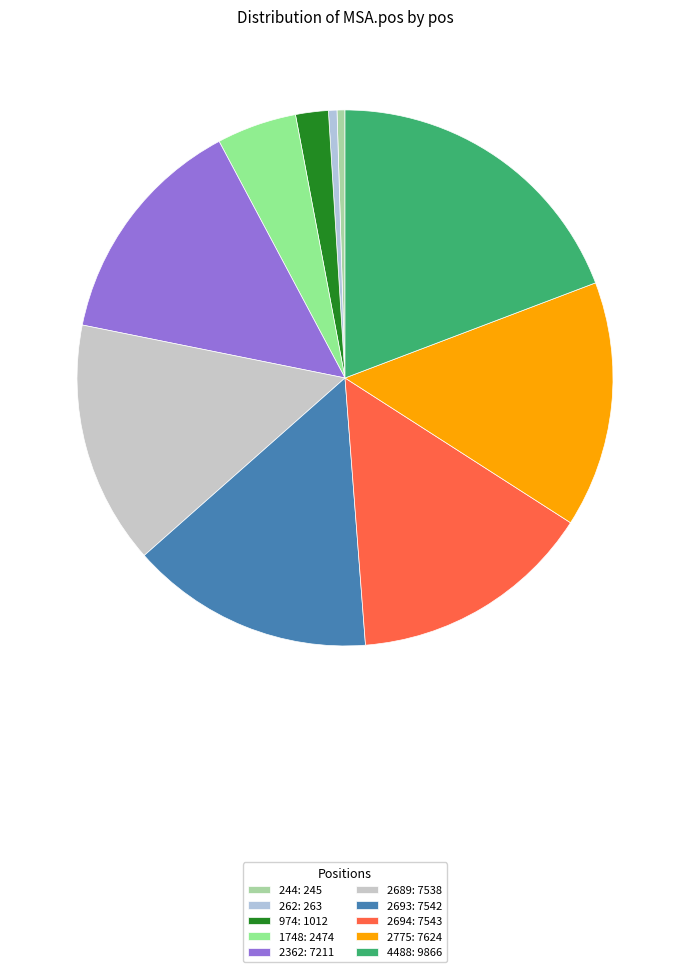

How many slices are in this pie chart?

10